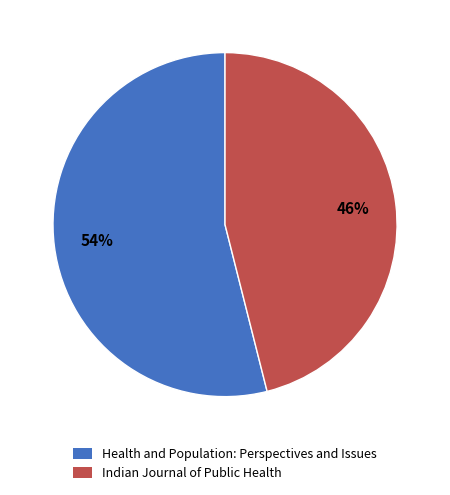

To the nearest percent, what is the difference between the largest and smallest slice percentages?

8%